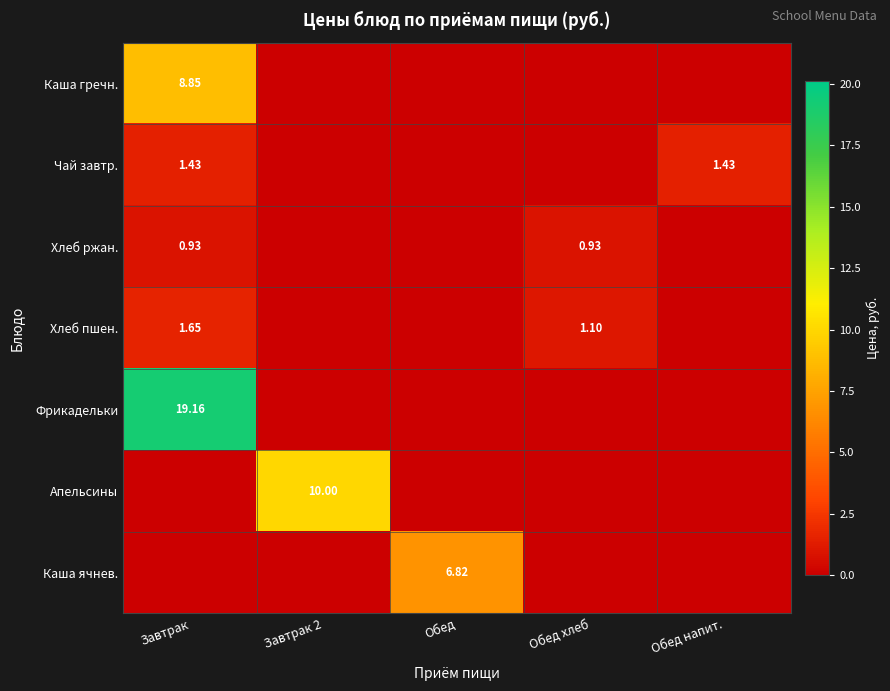

What is the maximum value shown in the chart?

19.2